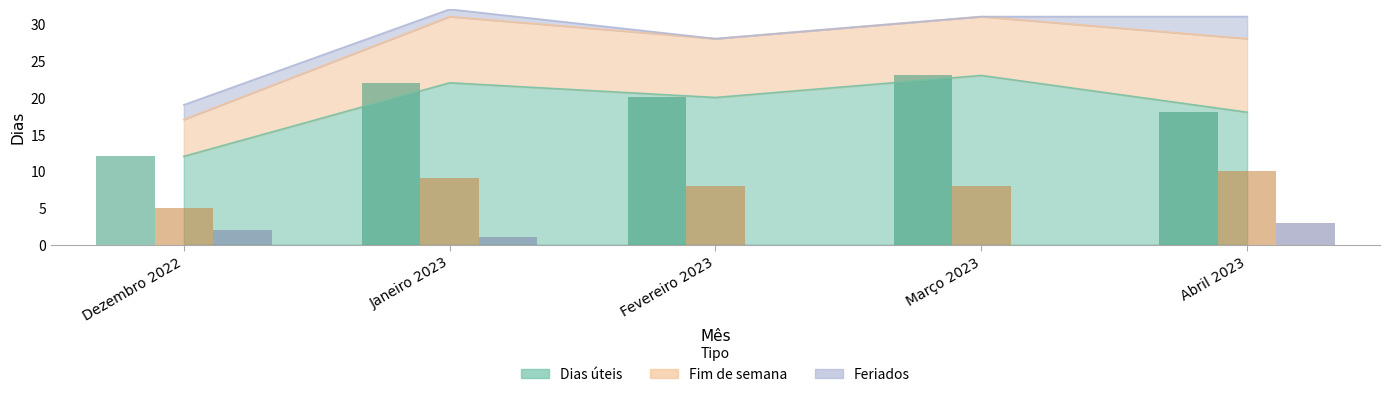

How many bars are there in total?

15